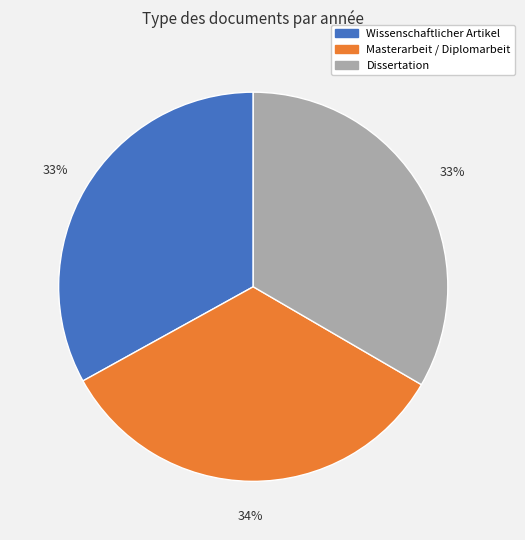

To the nearest percent, what is the difference between the largest and smallest slice percentages?

1%